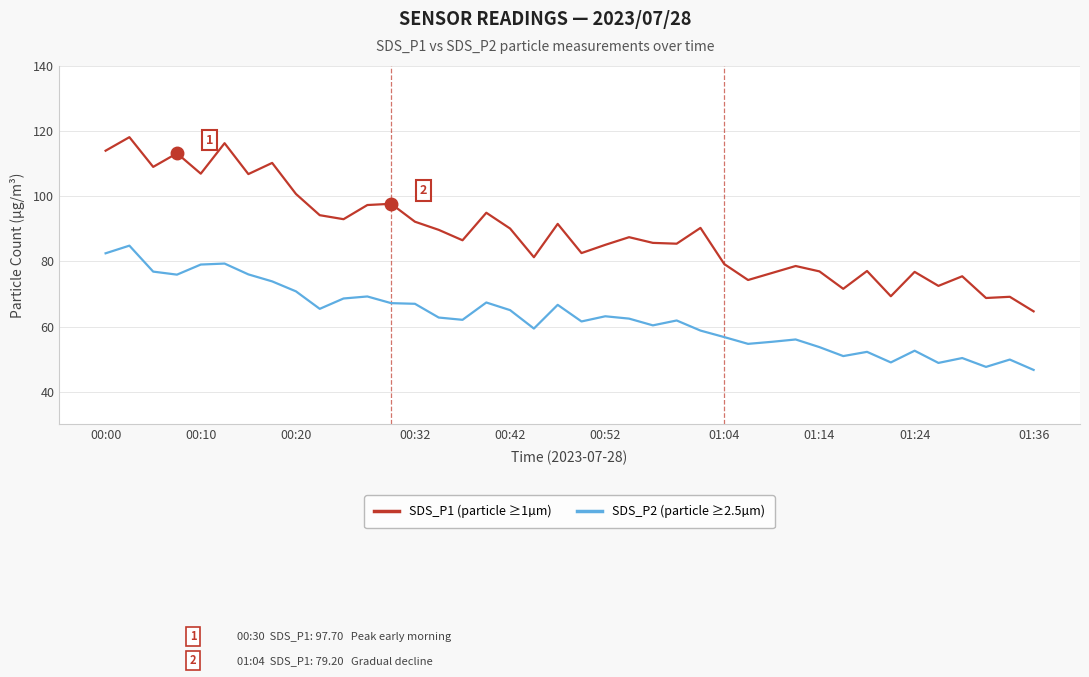

Which series has the largest range (max minus min)?

SDS_P1 (particle ≥1µm)